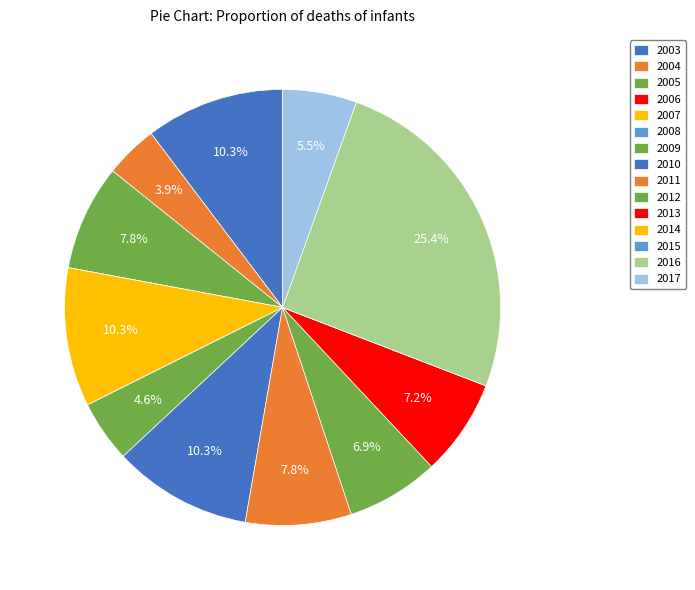

True or false: 2003 accounts for 1% of the total.

False